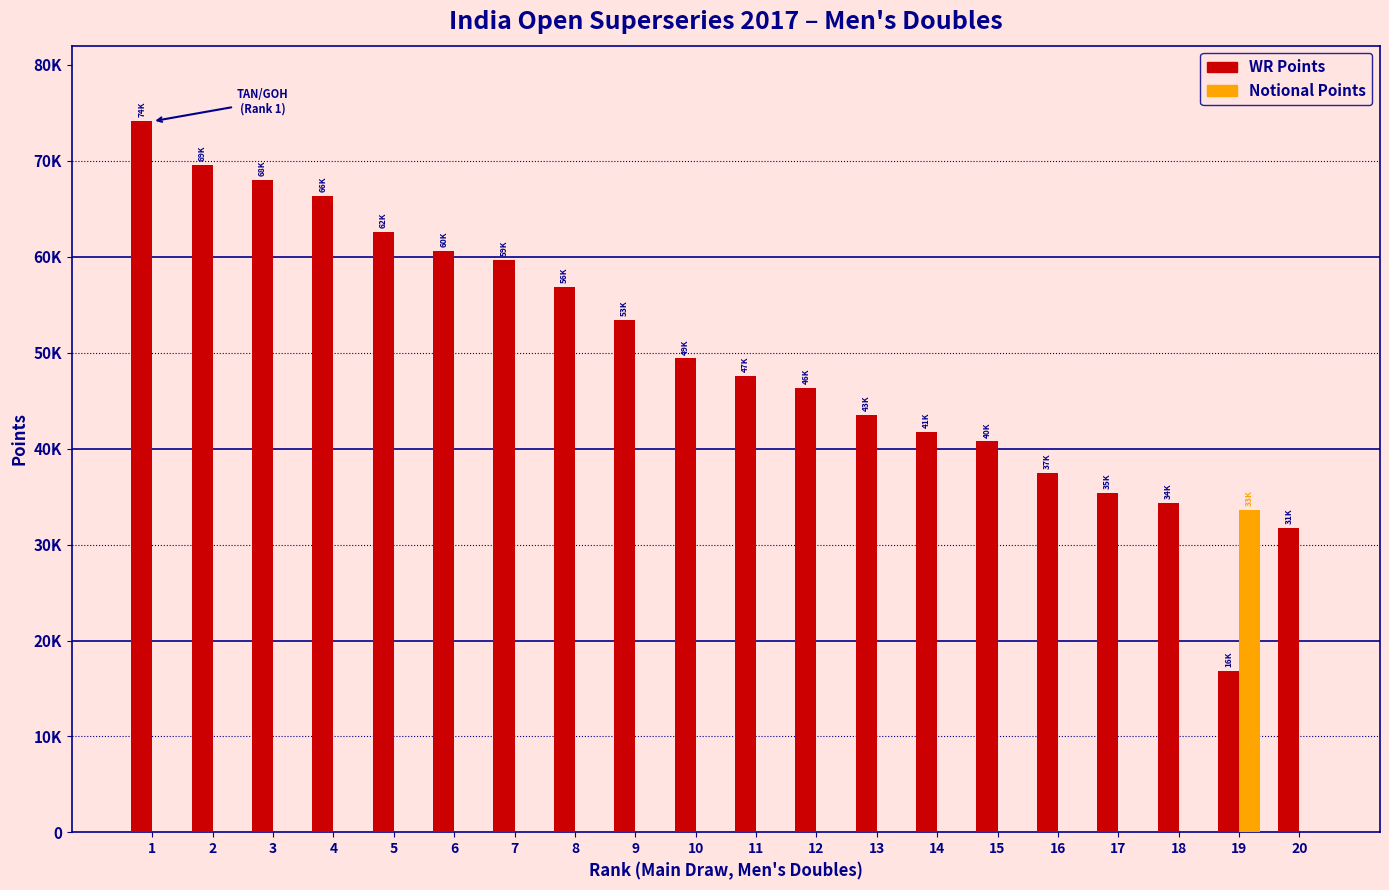

Reading left to right, transcribe all the data shown in this chart.

WR Points: 1=74117	2=69554	3=68042	4=66371	5=62629	6=60619	7=59643	8=56843	9=53411	10=49400	11=47576	12=46313	13=43528	14=41760	15=40760	16=37509	17=35360	18=34351	19=16800	20=31770
Notional Points: 1=0	2=0	3=0	4=0	5=0	6=0	7=0	8=0	9=0	10=0	11=0	12=0	13=0	14=0	15=0	16=0	17=0	18=0	19=33600	20=0